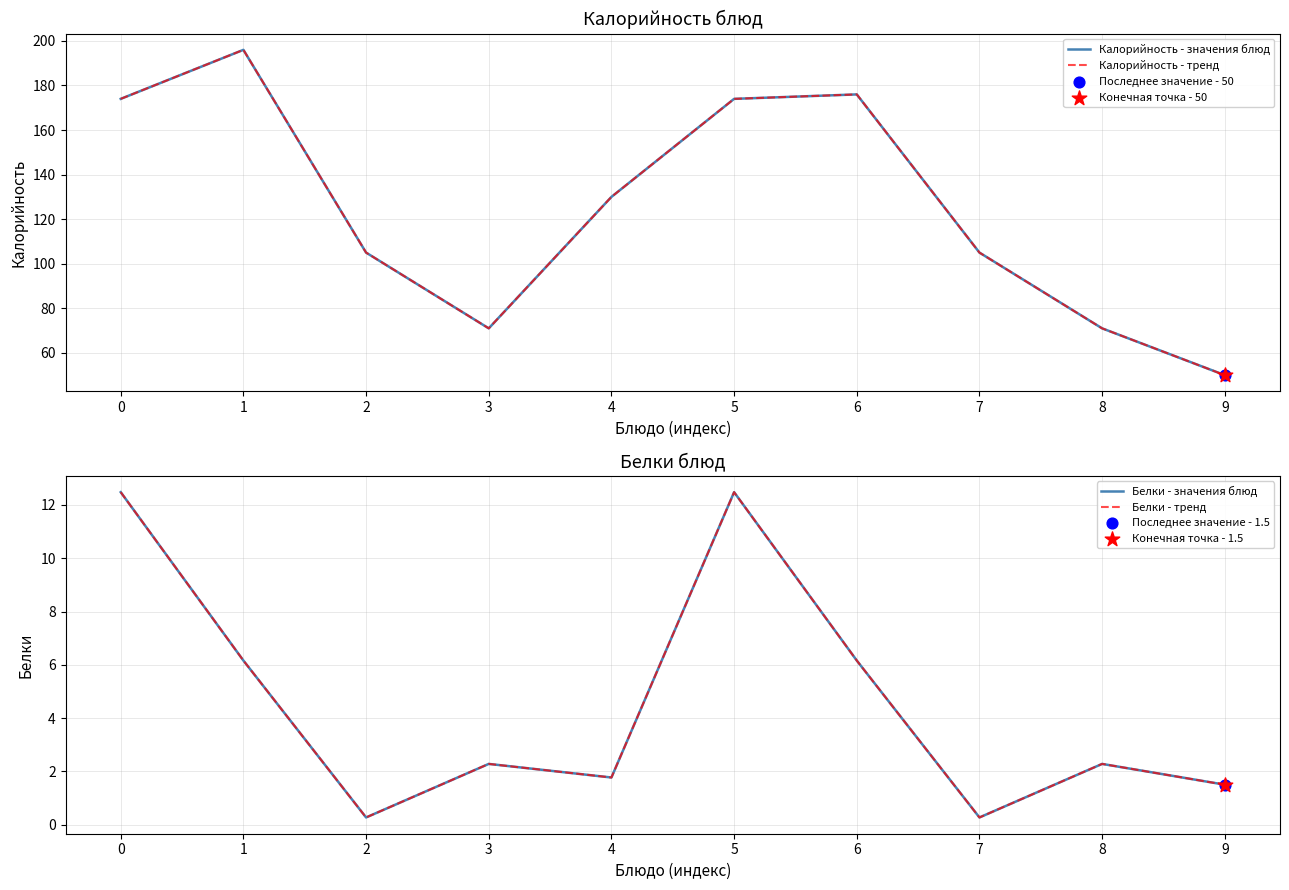

Which series has the largest total across all categories?

Калорийность - значения блюд